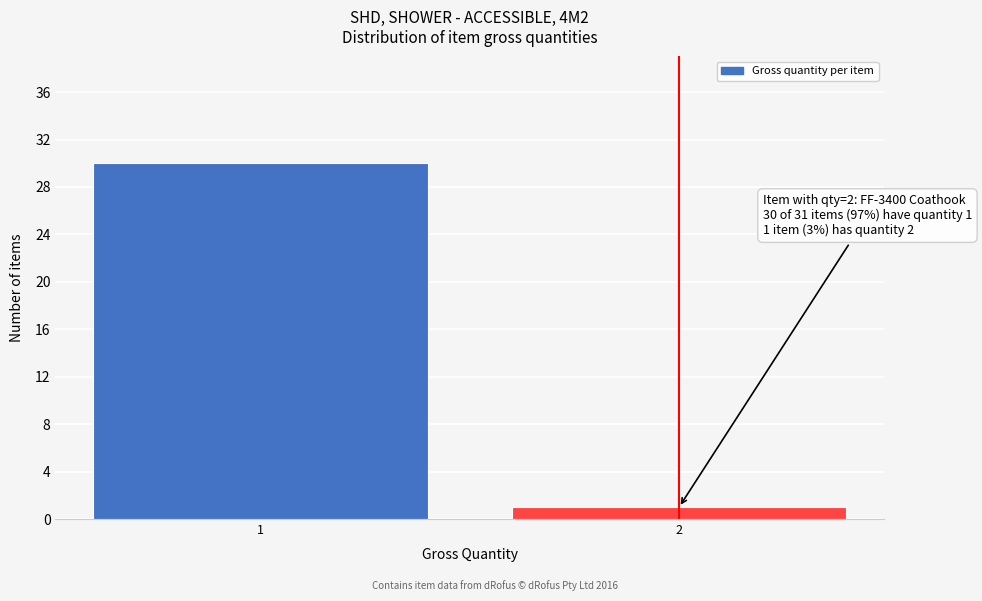

Reading right to left, what are all the values shown in this chart?

2=1	1=30